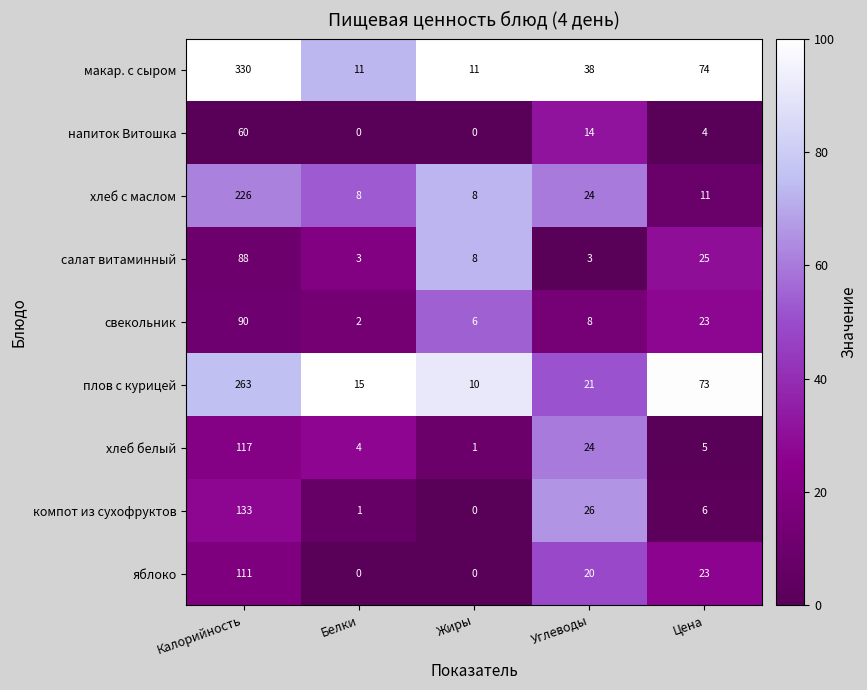

What is the difference between the highest and lowest values at Белки?

15